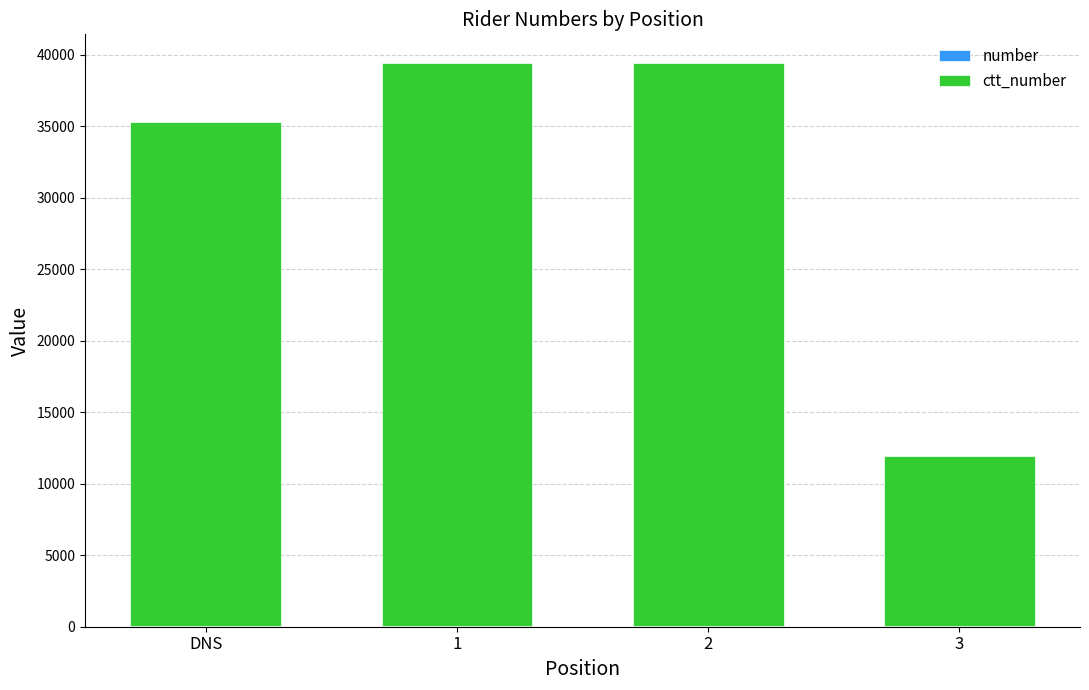

Which series has the widest spread of values?

ctt_number